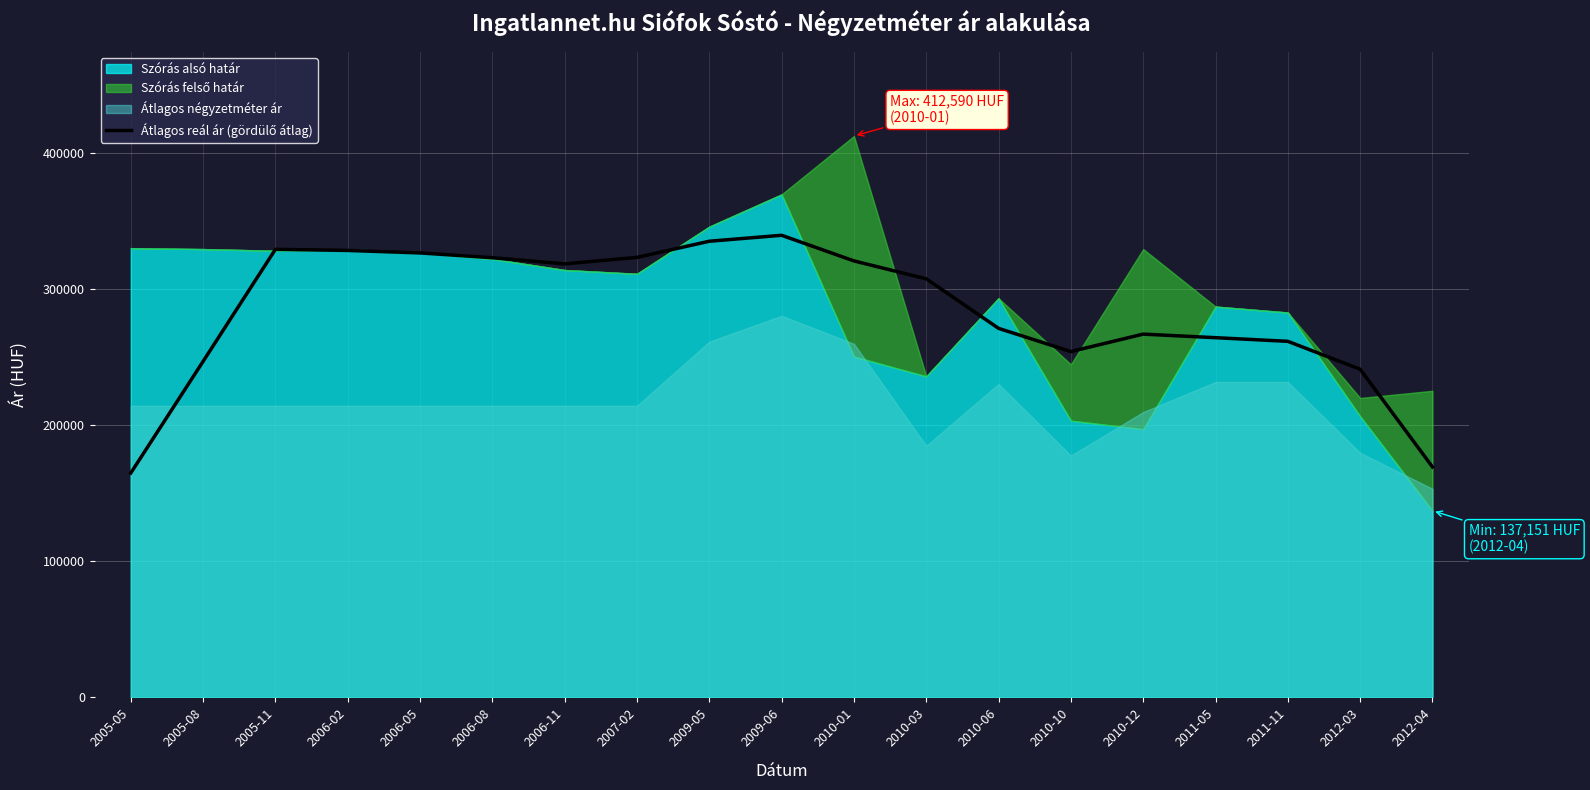

True or false: the data shows 418198.7 at 2011-11.

False